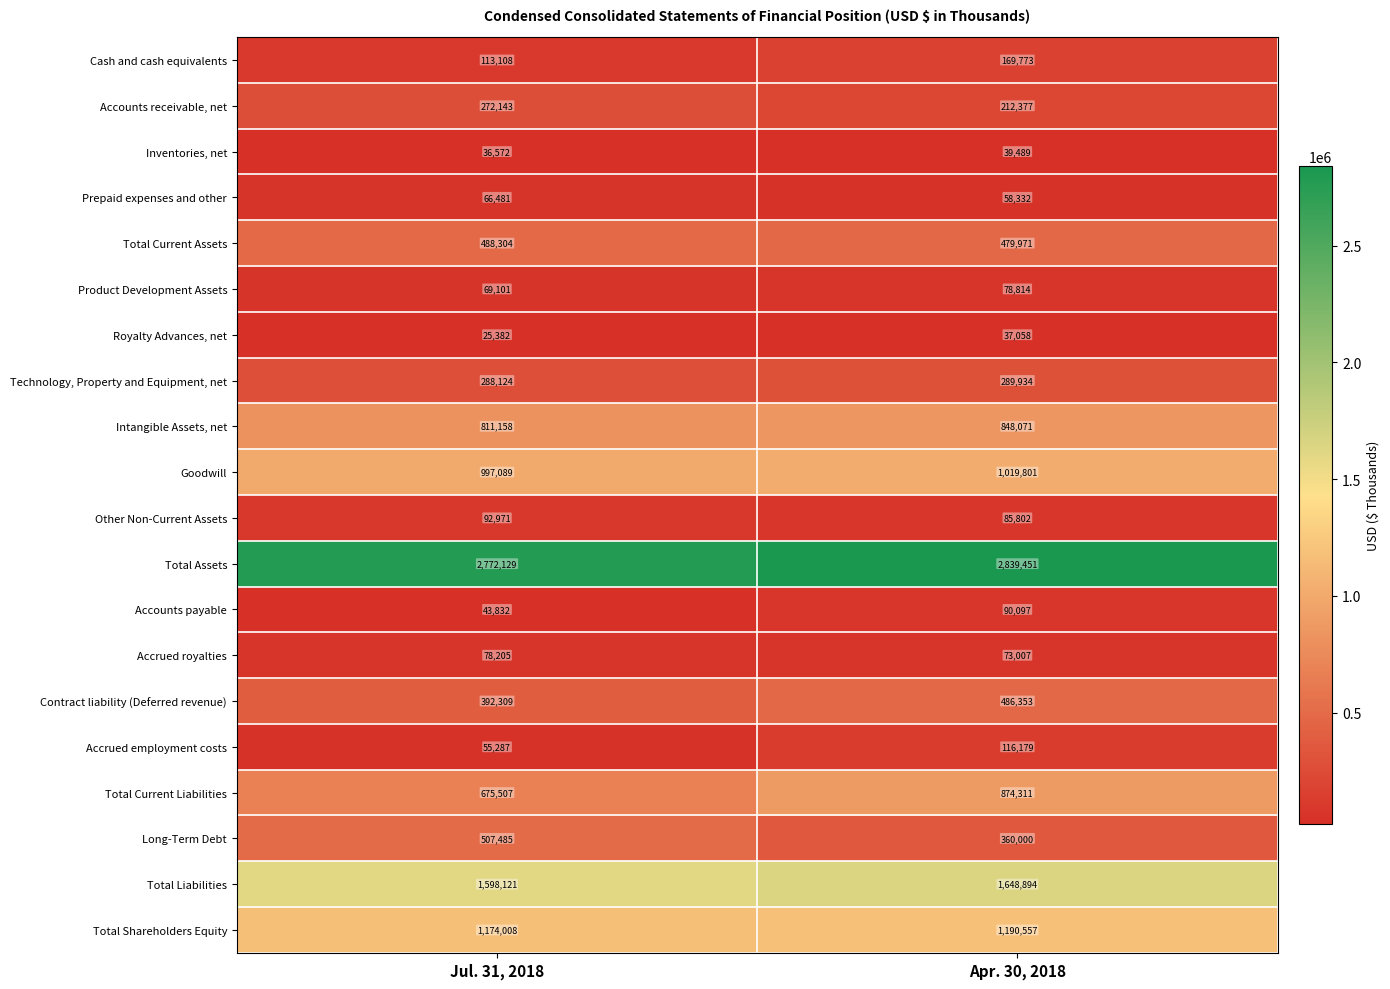

What is the difference between the Total Assets values at Apr. 30, 2018 and Jul. 31, 2018?

67322